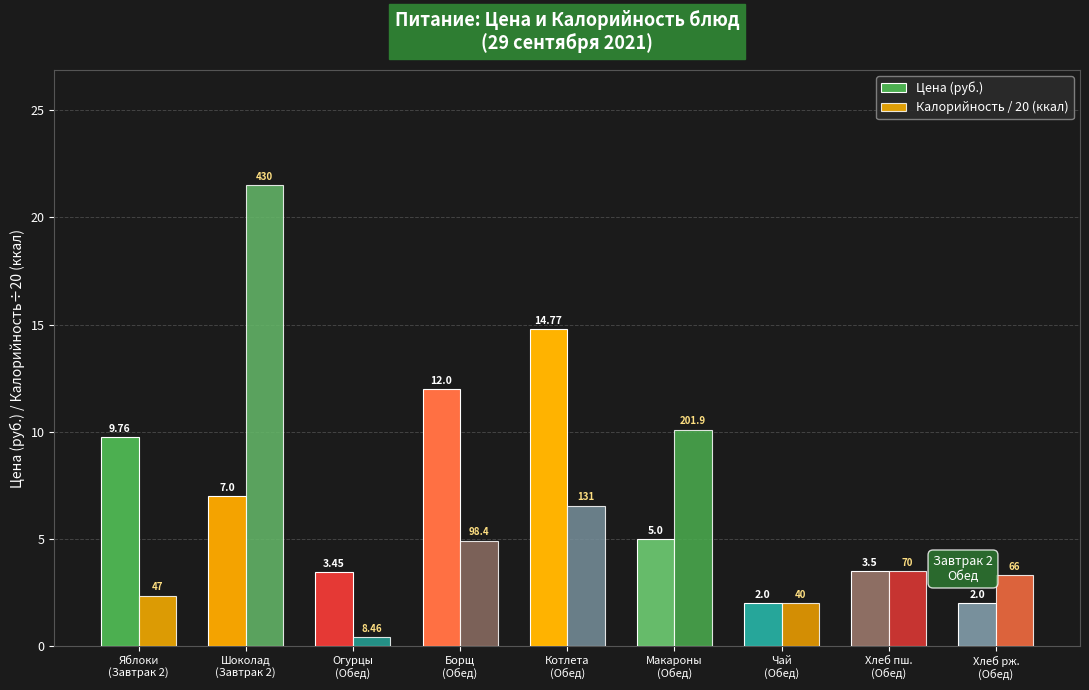

Between Шоколад
(Завтрак 2) and Чай
(Обед), which is larger?

Шоколад
(Завтрак 2)